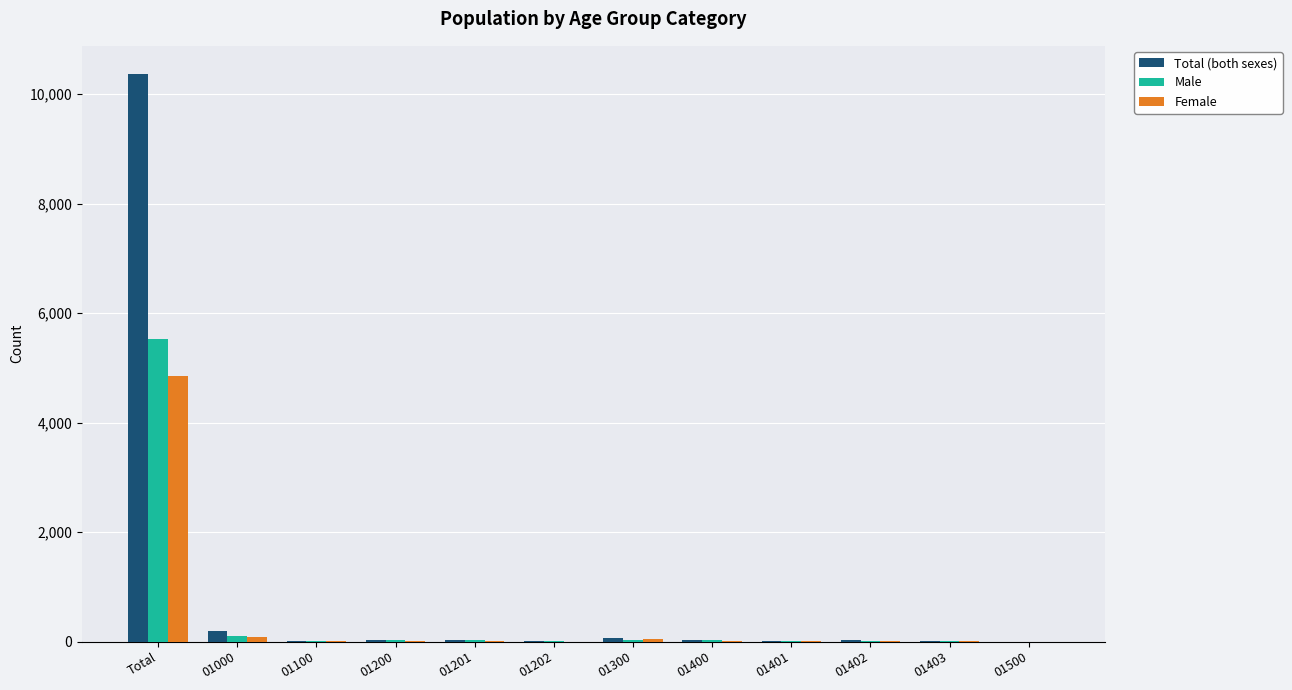

The value of Total (both sexes) at 01500 is 5500. True or false?

False